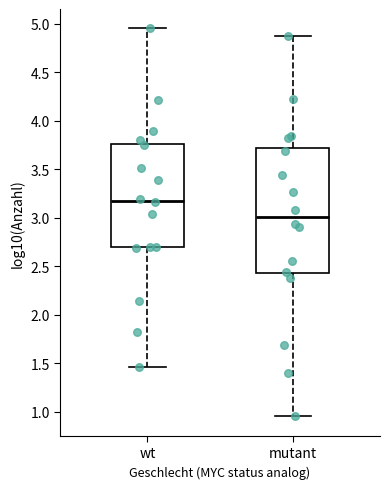

Where does the median line of the box for wt sit on the y-axis? The values are not printed on the chart, so give them approximately, as read against the axis.

3.20